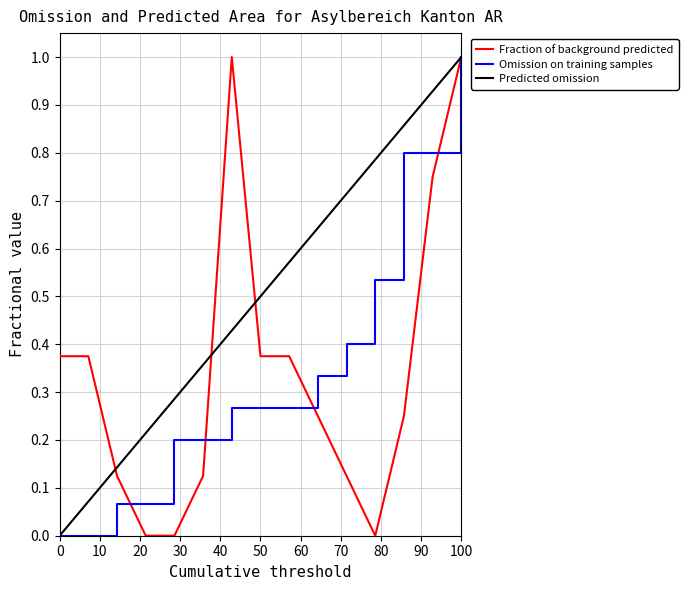

What is the maximum value shown in the chart?

1.0